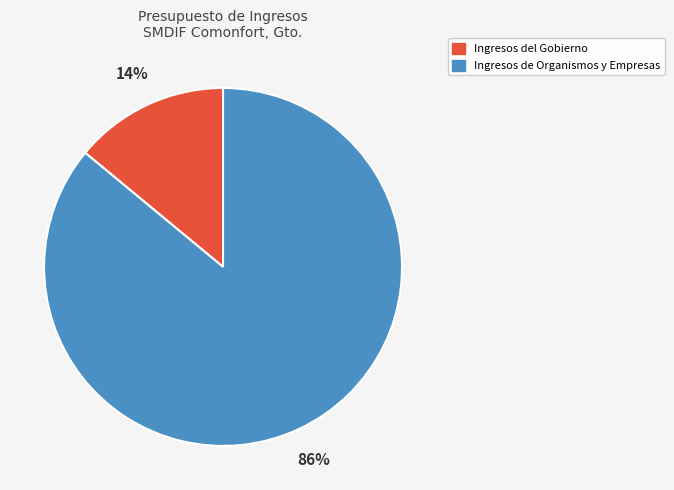

How many slices are in this pie chart?

2